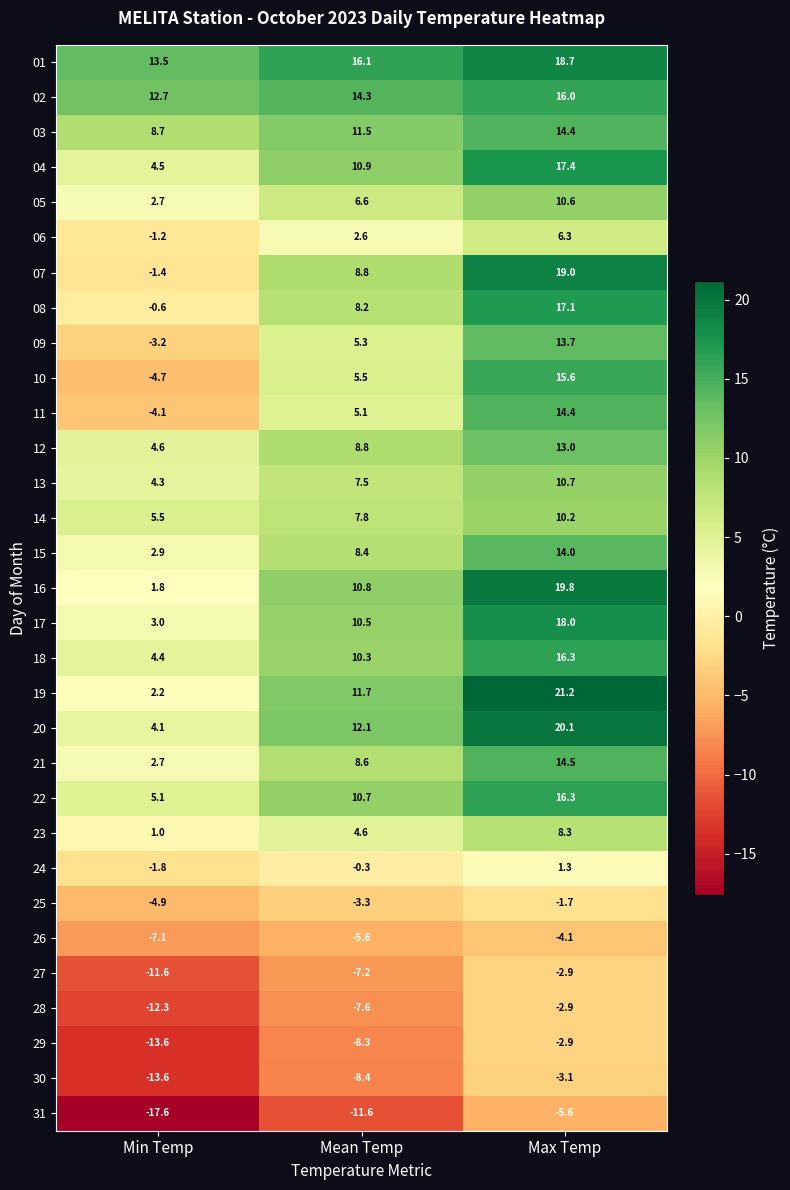

What is the difference between the maximum and minimum values in the 01 series?

5.2